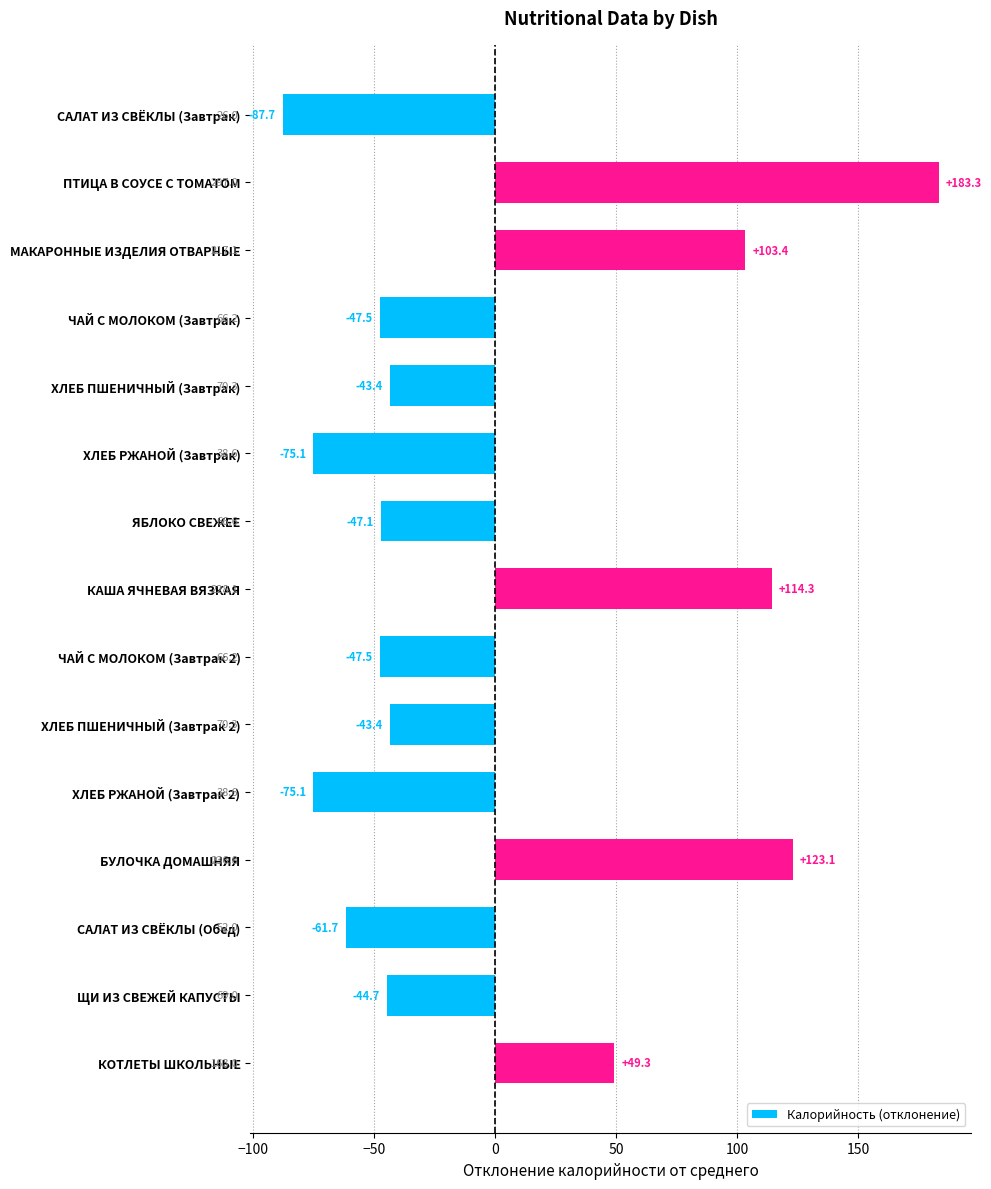

What is the change in value from ХЛЕБ ПШЕНИЧНЫЙ (Завтрак 2) to КОТЛЕТЫ ШКОЛЬНЫЕ?

+92.7